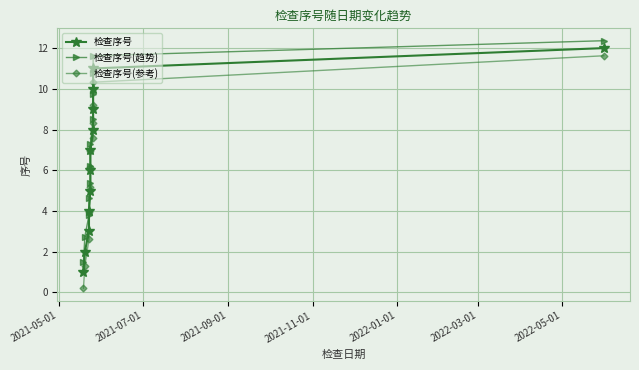

What is the lowest value of the 检查序号(参考) series?

0.2